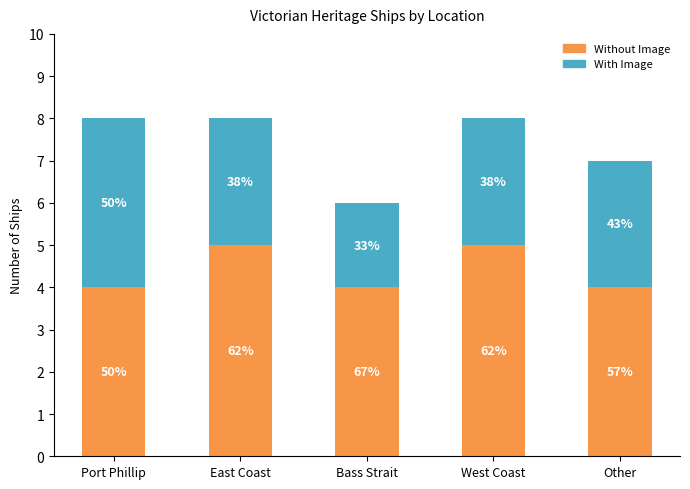

Rank the series at Other from highest to lowest value.

Without Image, With Image